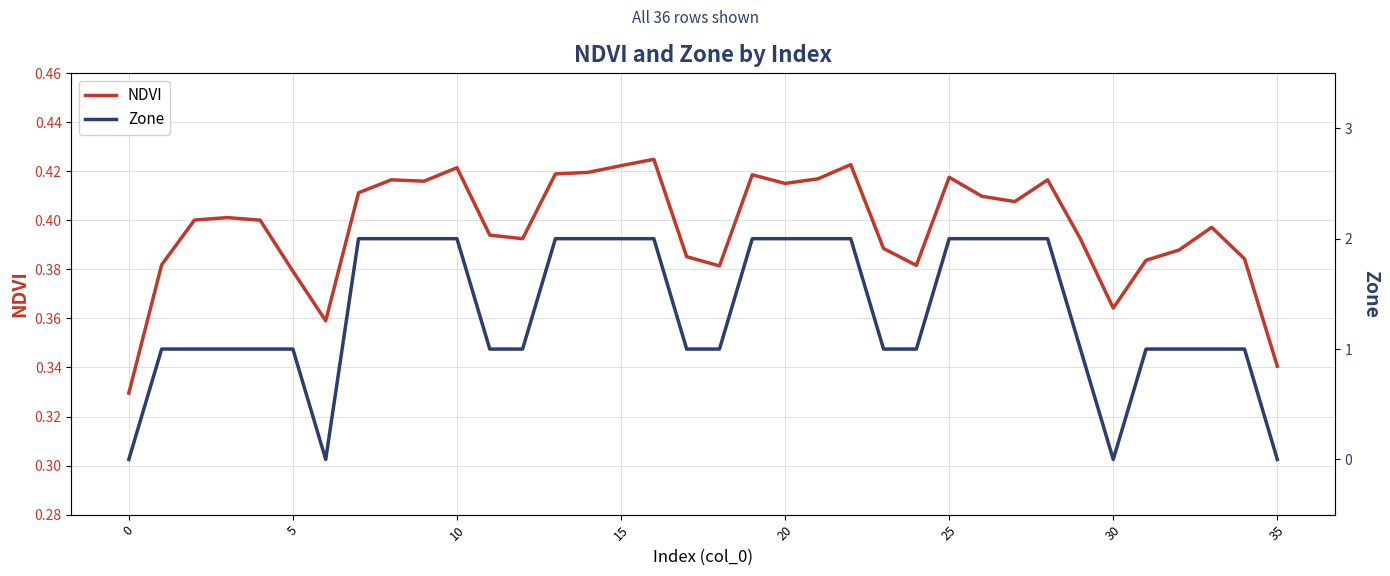

What is the difference between the maximum and minimum values in the Zone series?

2.0